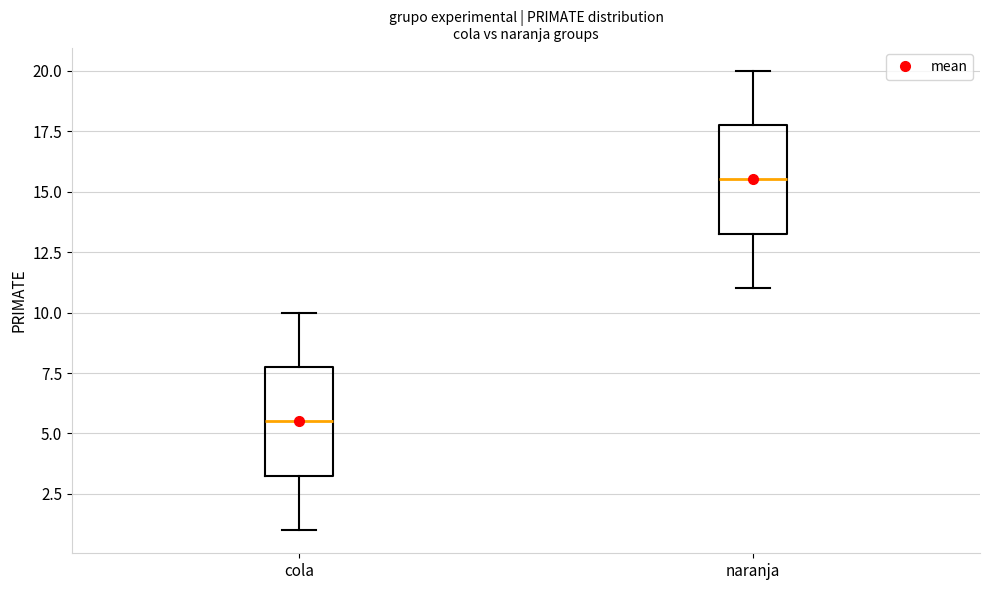

Reading left to right, transcribe this box plot: for each box, give where its median line is, the range the box spans, and where its two whiskers end, as read against the y-axis. The values are not printed on the chart, so give them approximately, as read against the axis.

cola: median 5.5, box 3.5 to 8.0, whiskers 1.0 to 10.0
naranja: median 15.5, box 13.5 to 18.0, whiskers 11.0 to 20.0